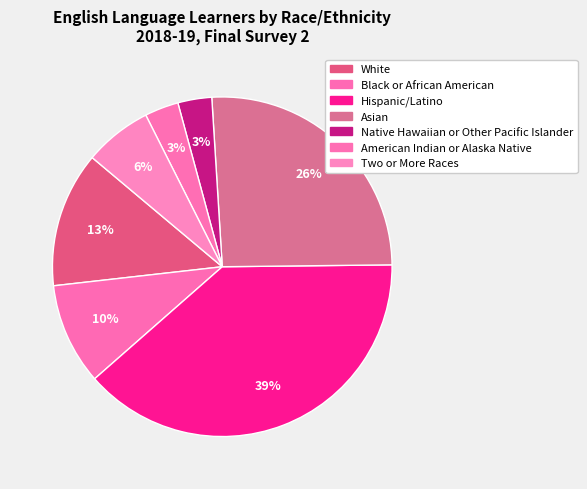

Is American Indian or Alaska Native the majority of the pie?

No